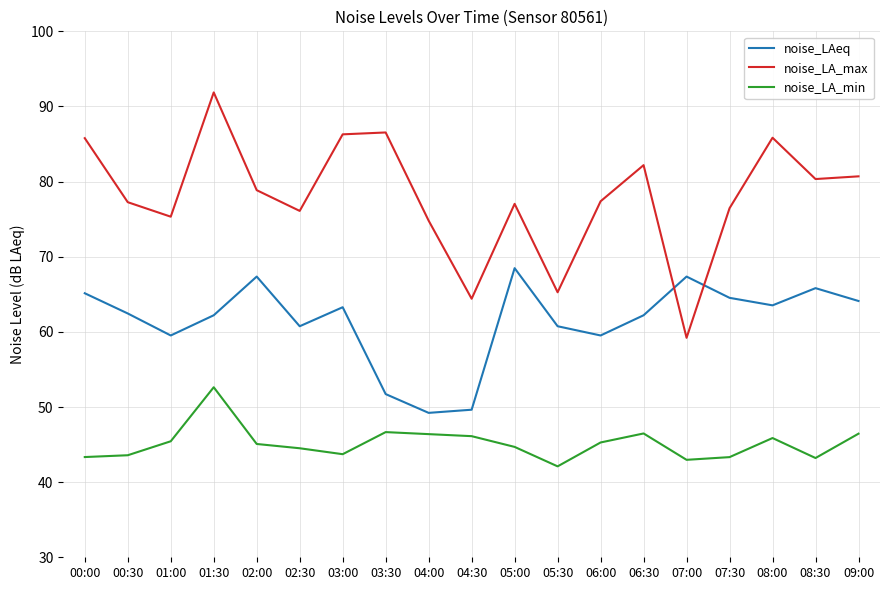

What is the sum of the noise_LA_max values at 00:30 and 06:00?

154.6